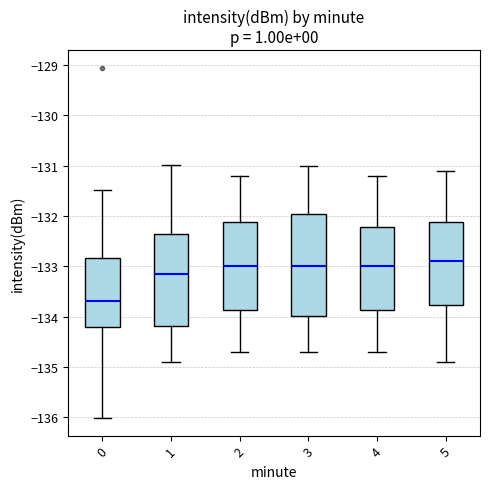

Which box's median line is the lowest?

0